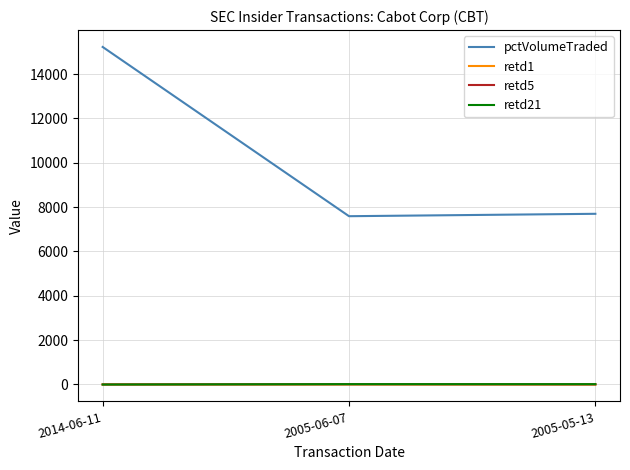

What is the sum of all retd5 values?

16